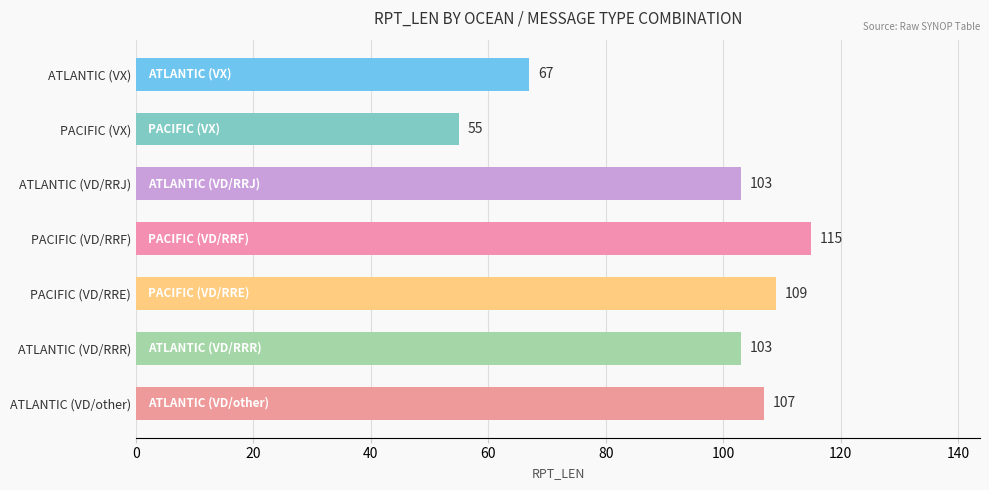

Approximately how many times larger is the value at PACIFIC (VX) compared to PACIFIC (VD/RRE)?

0.5